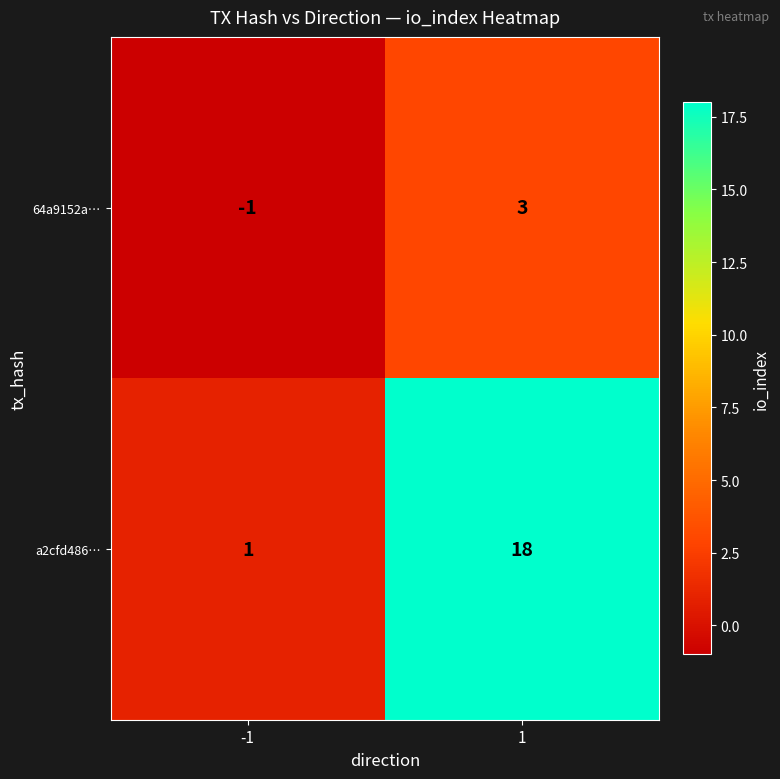

Is the value of a2cfd486… at 1 greater than the value of 64a9152a… at -1?

Yes